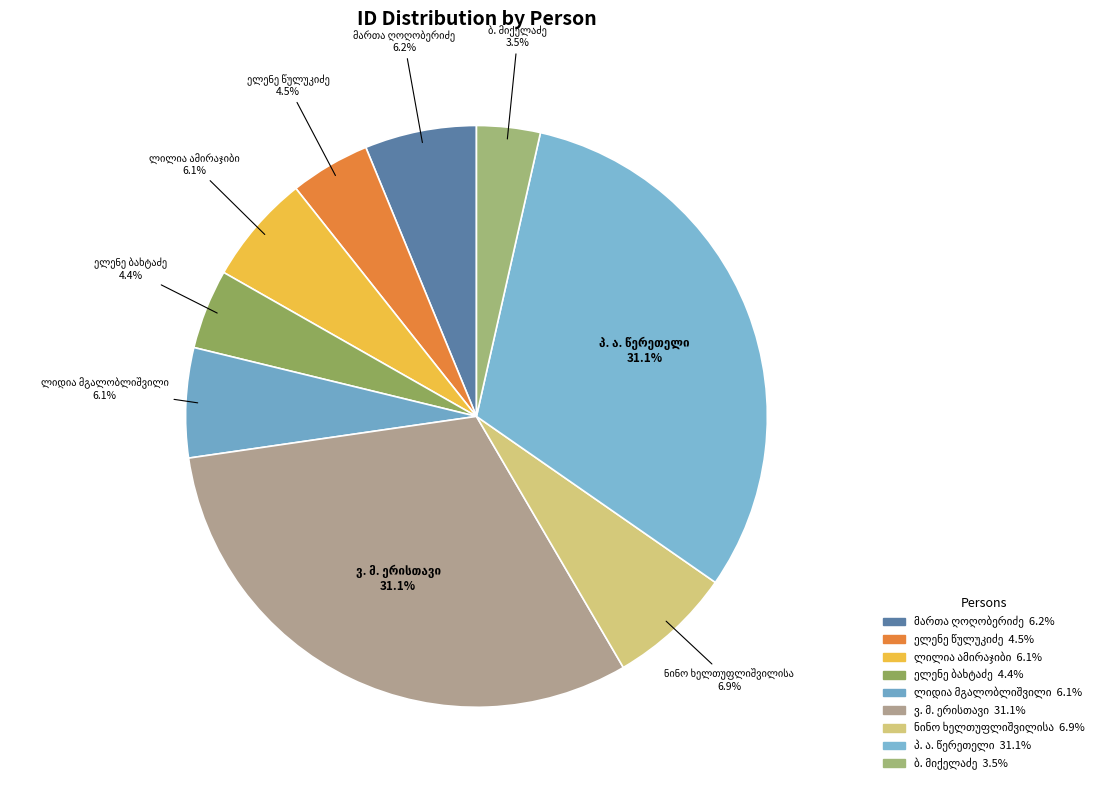

Is there any slice that represents more than half of the pie?

No